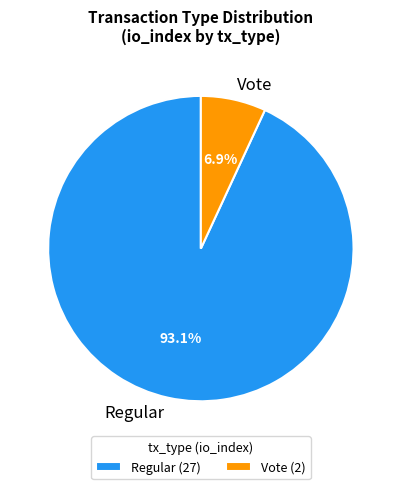

Which category has the smallest portion of the pie?

Vote